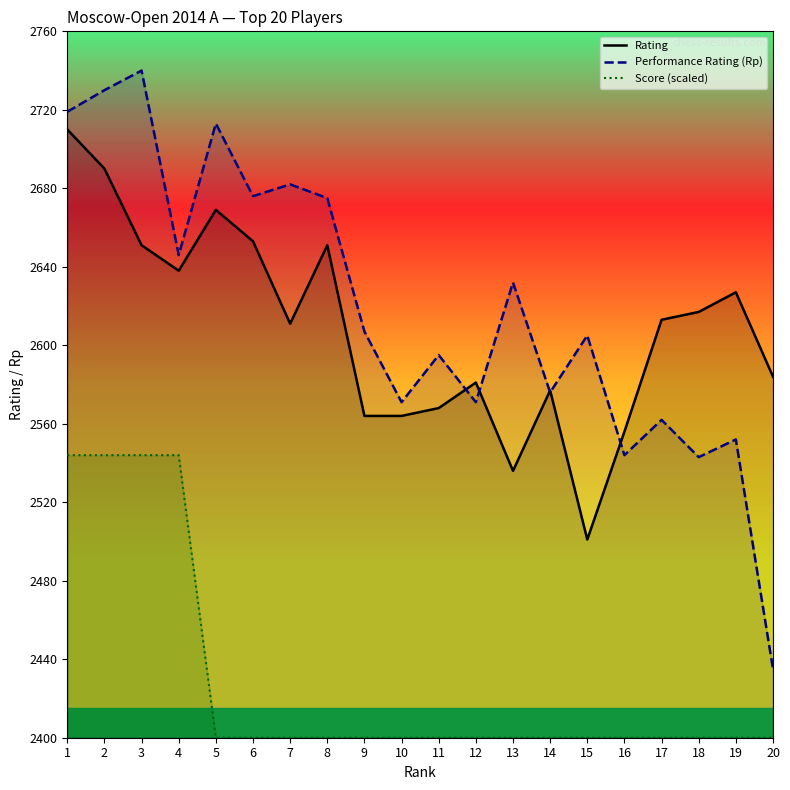

At 3, list the series in order from largest to smallest.

Performance Rating (Rp), Rating, Score (scaled)